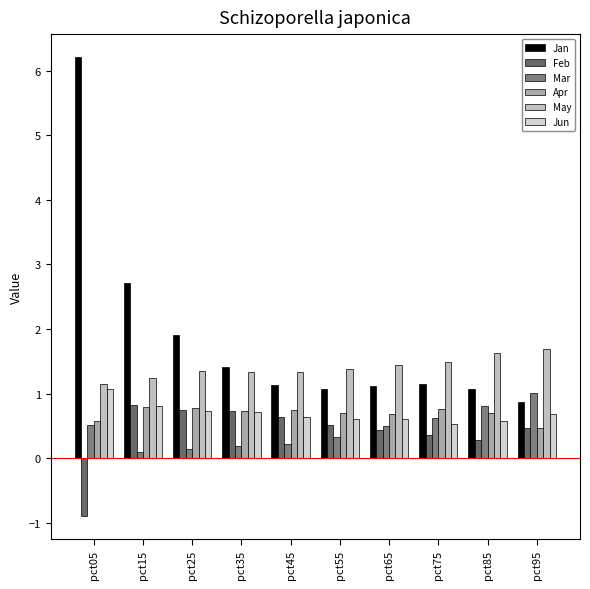

Count the number of categories in the chart.

10